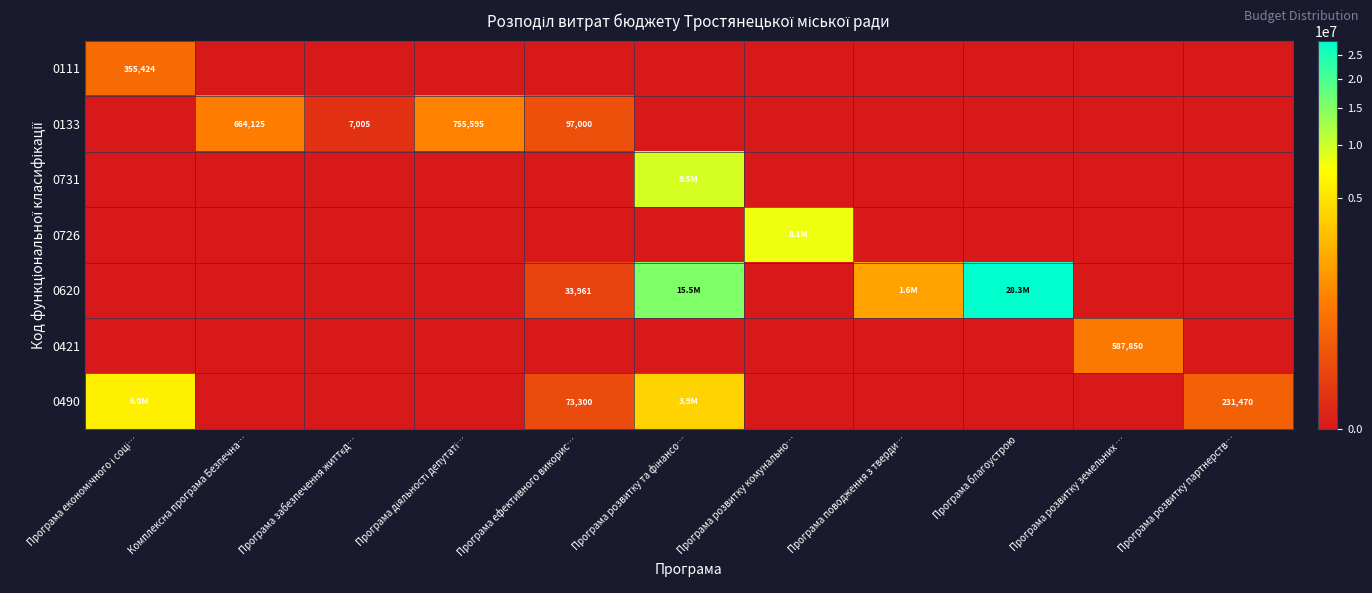

How many values in 0111 are above zero?

1